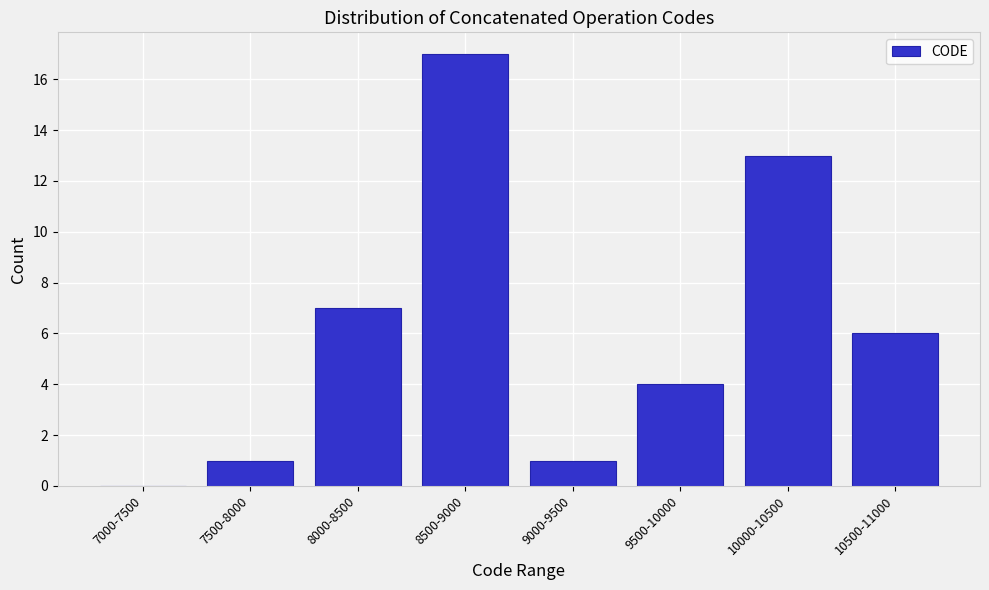

Reading left to right, transcribe all the data shown in this chart.

7000-7500=0	7500-8000=1	8000-8500=7	8500-9000=17	9000-9500=1	9500-10000=4	10000-10500=13	10500-11000=6